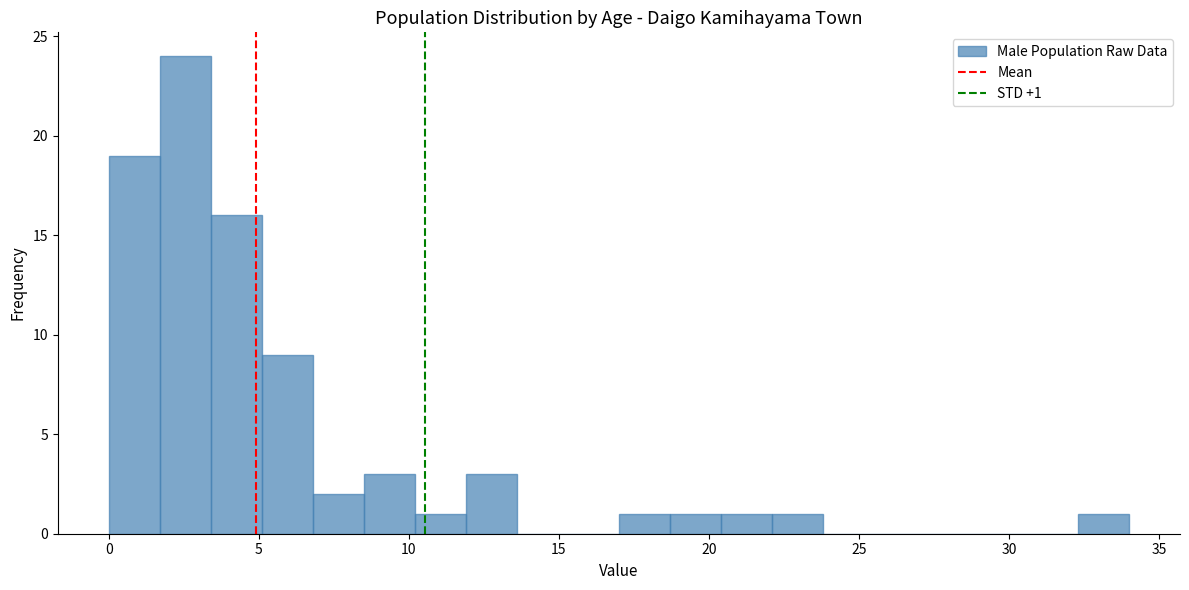

Read against the x-axis, roughly where is the centre of the tallest bar?

2.5